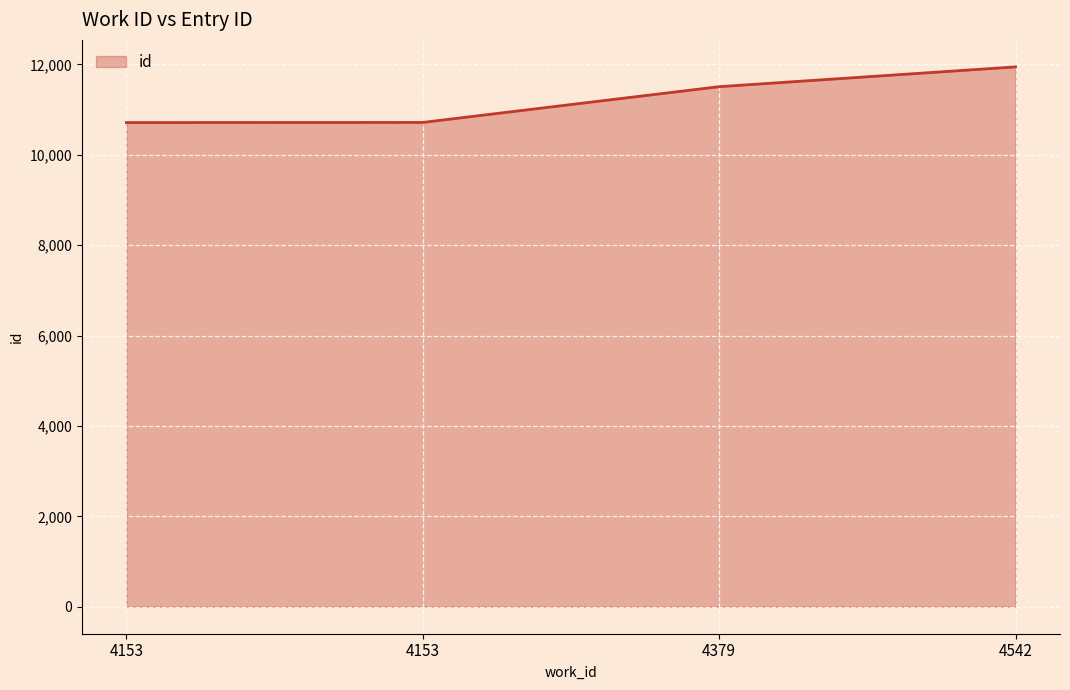

How many categories are shown in the chart?

4